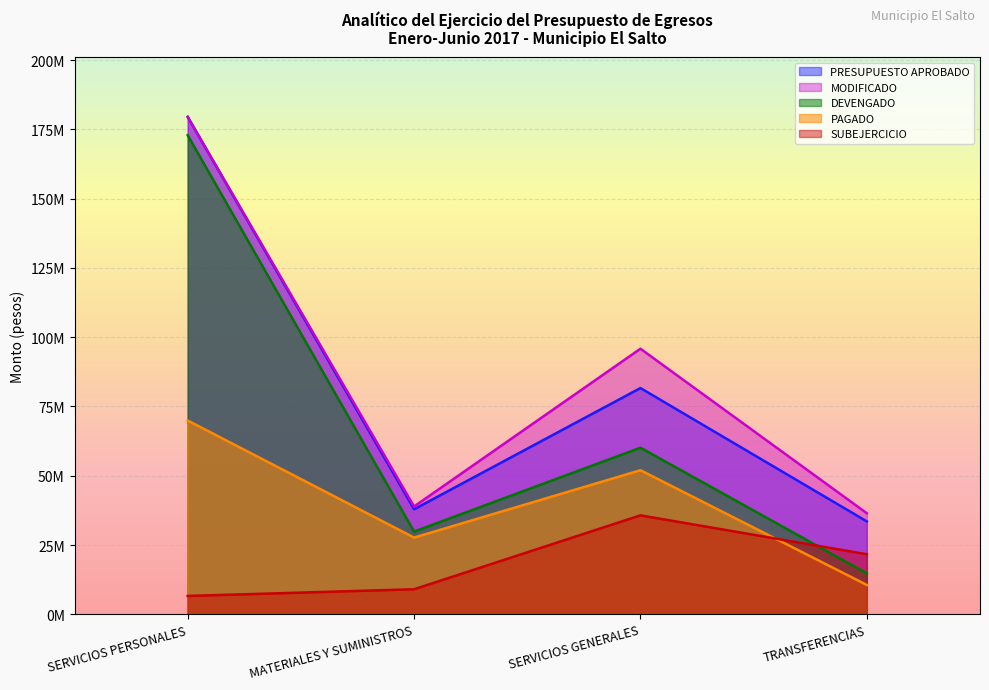

The value of PAGADO at SERVICIOS GENERALES is 26065672.7. True or false?

False